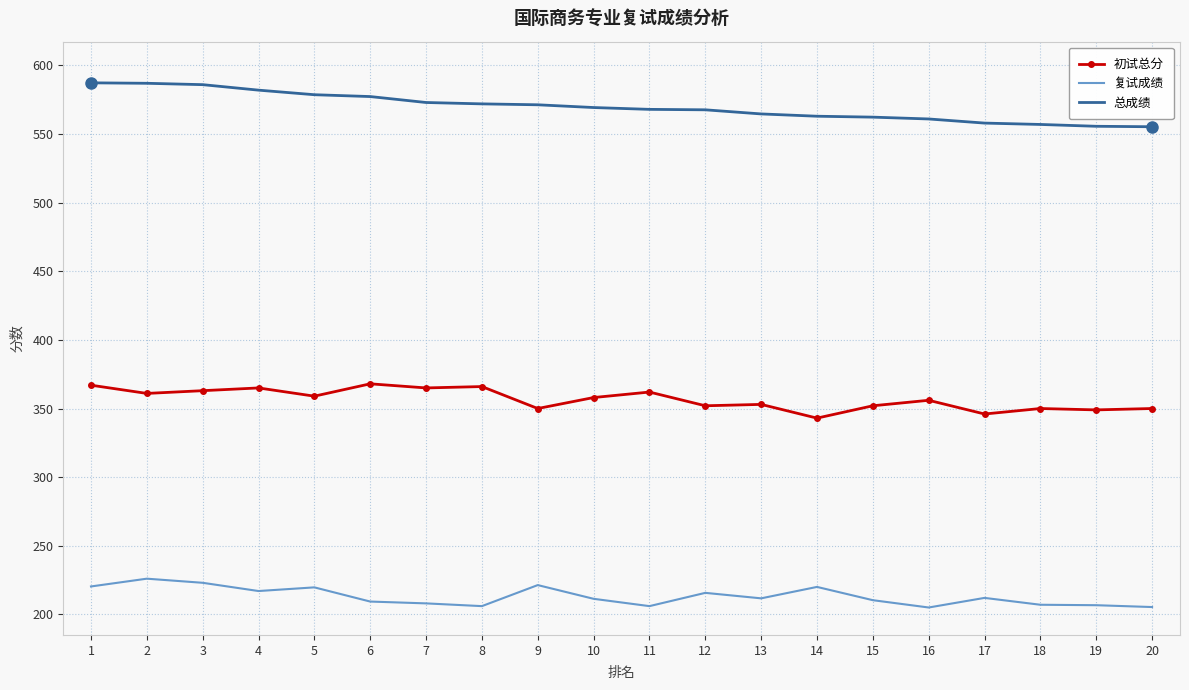

True or false: 复试成绩 and 初试总分 intersect in this chart.

False